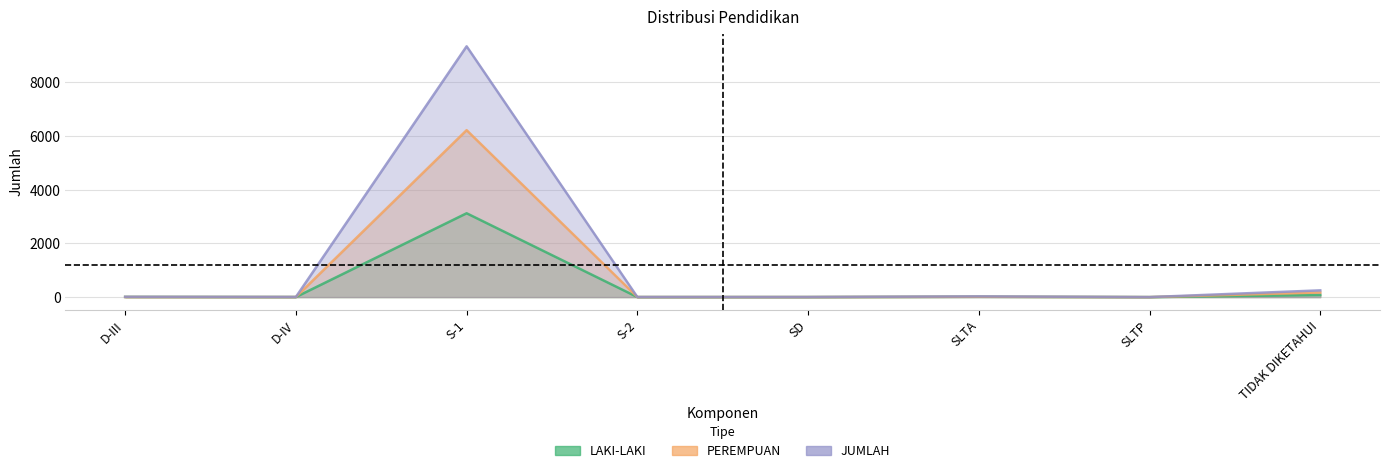

True or false: LAKI-LAKI and JUMLAH intersect in this chart.

False